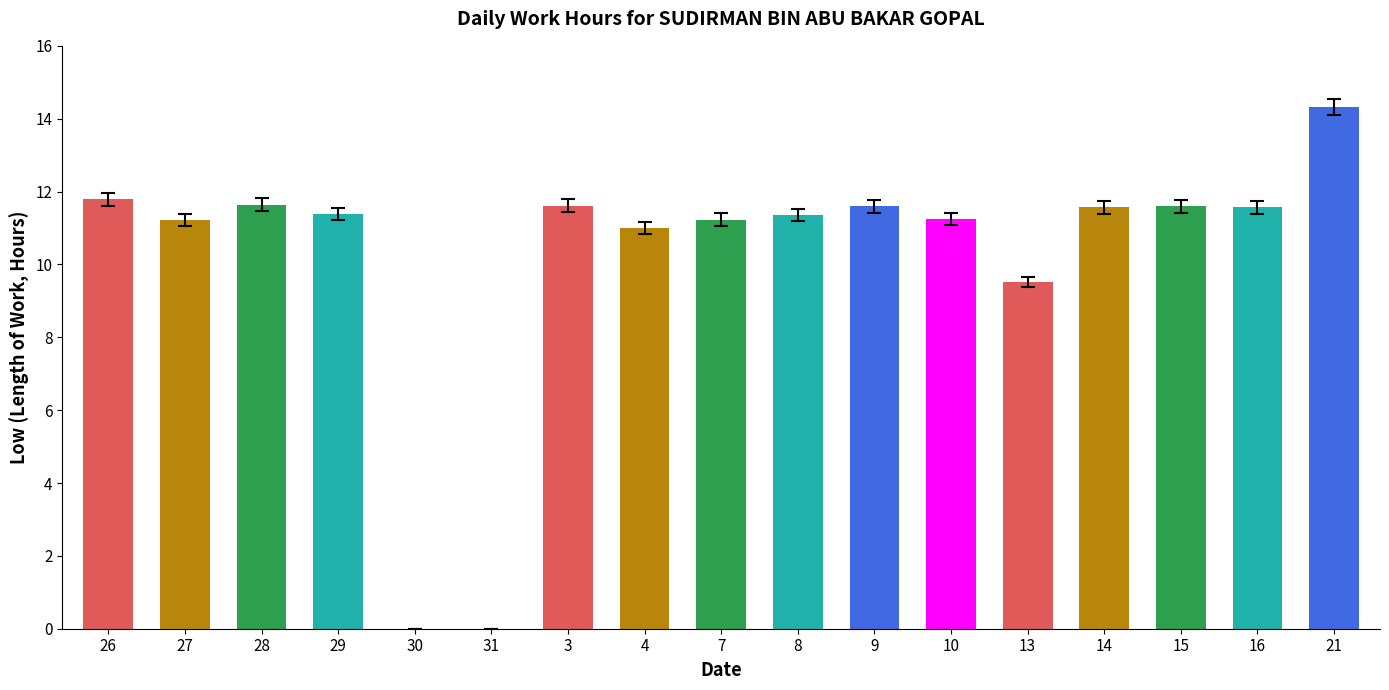

The chart shows a value of 16.1 at 10. True or false?

False